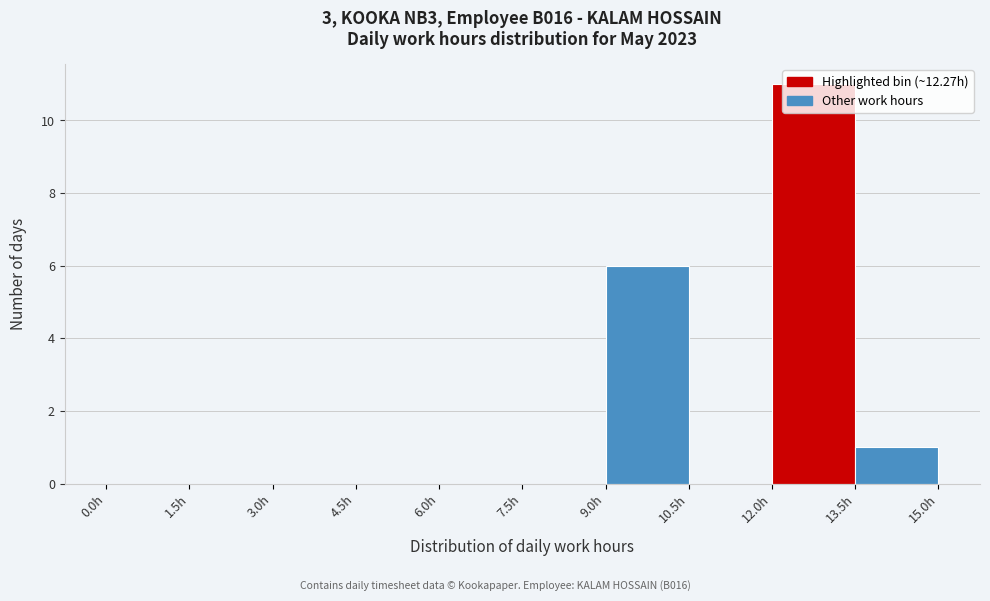

What is the height of the bar covering 13.5 to 15.0 on the x-axis? Neither the bar edges nor the heights are printed on the chart, so give them approximately, as read against the axes.

1